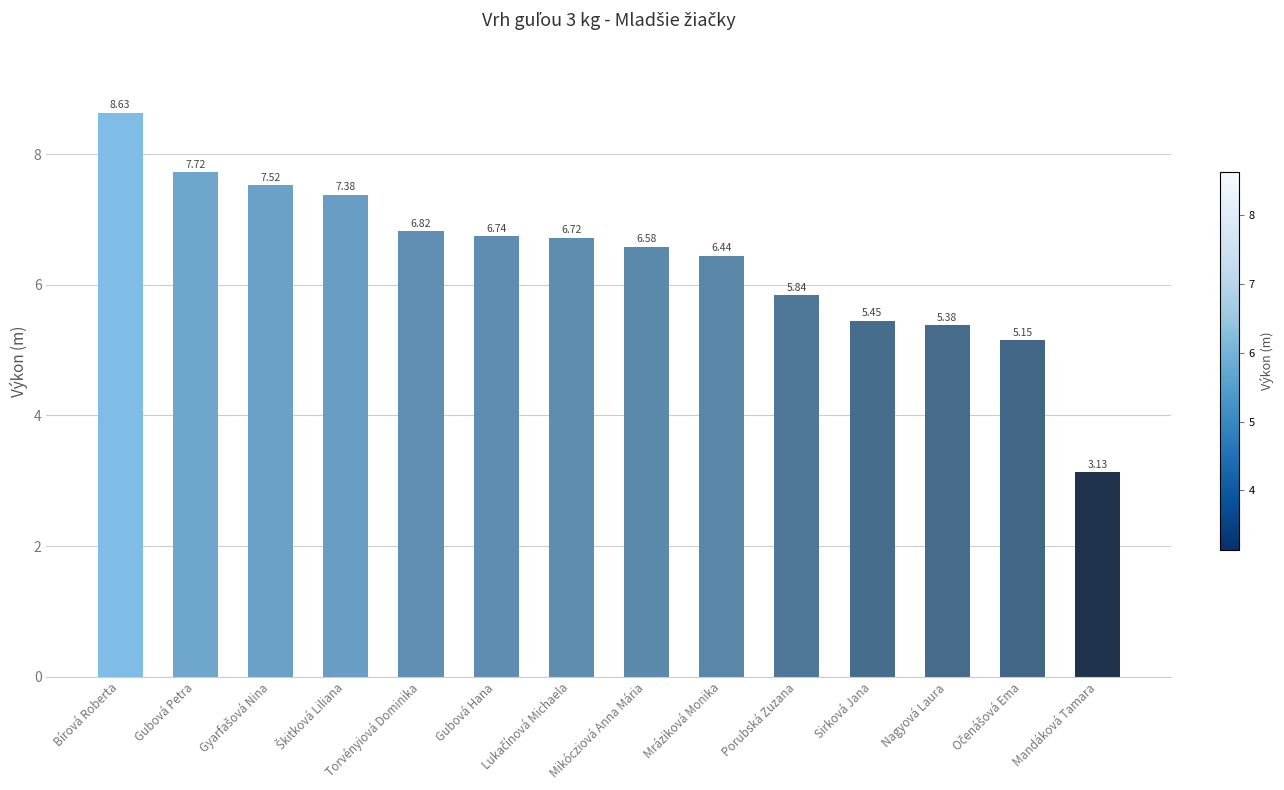

Which label corresponds to the smallest value in the chart?

Mandáková Tamara